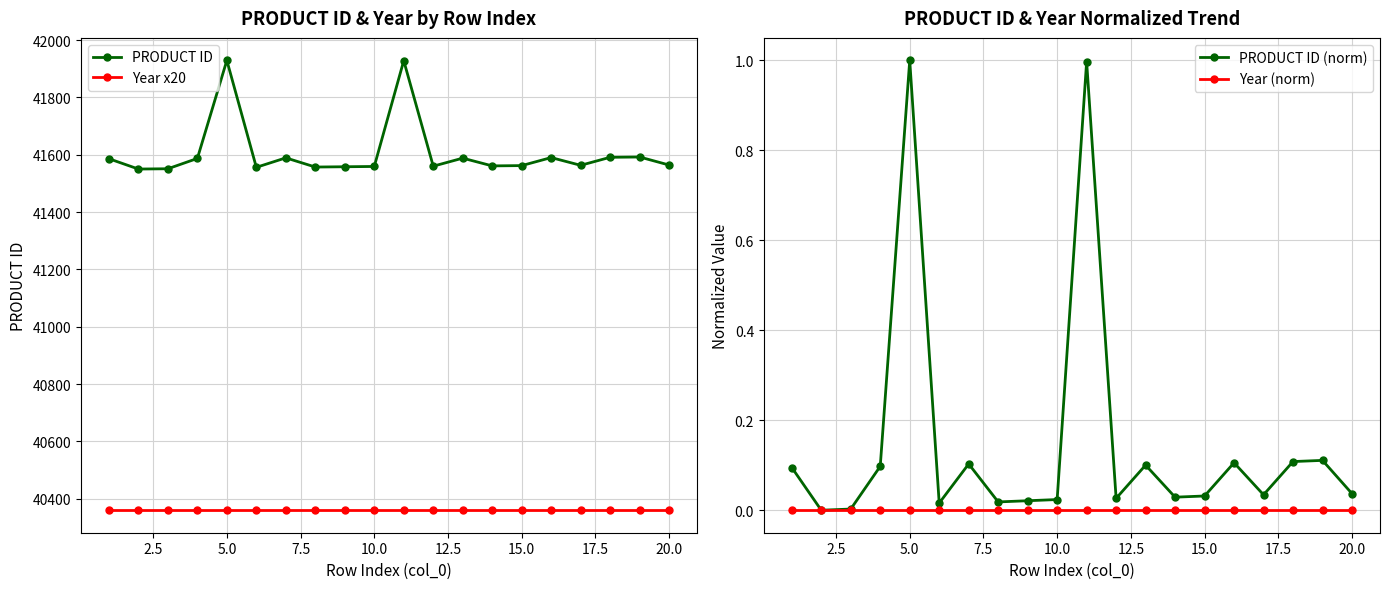

True or false: Year (norm) has a value of 0.0 at 15.0.

True